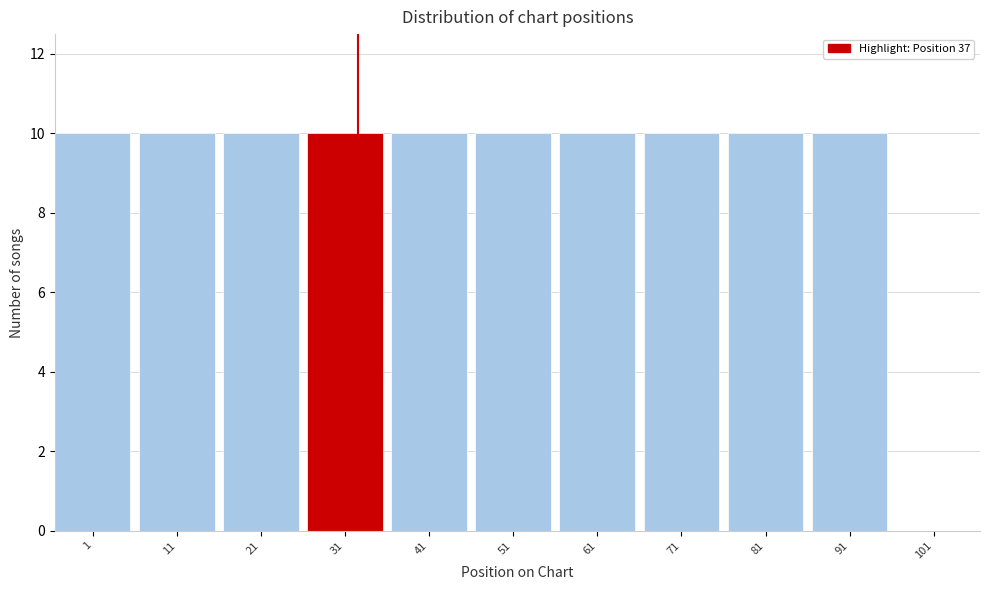

Reading left to right, extract all data points from this chart.

1=10	11=10	21=10	31=10	41=10	51=10	61=10	71=10	81=10	91=10	101=0